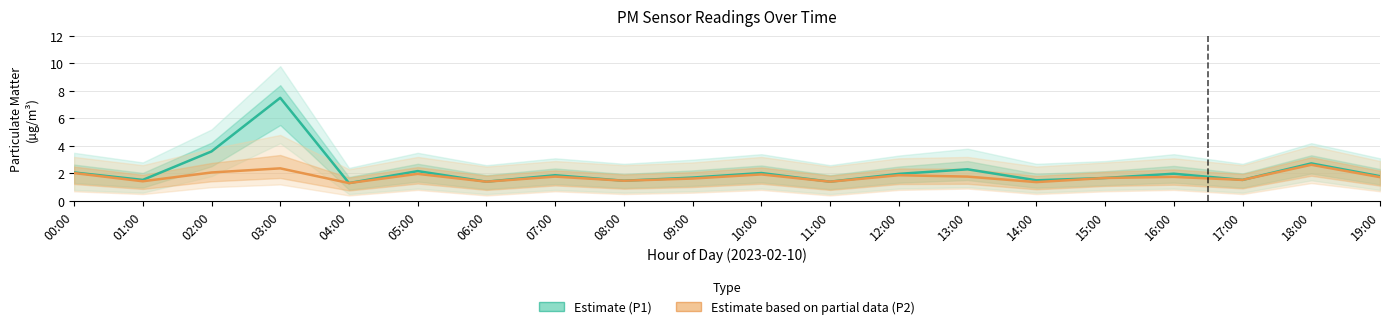

What is the average value of the P1 (Estimate) series?

2.2